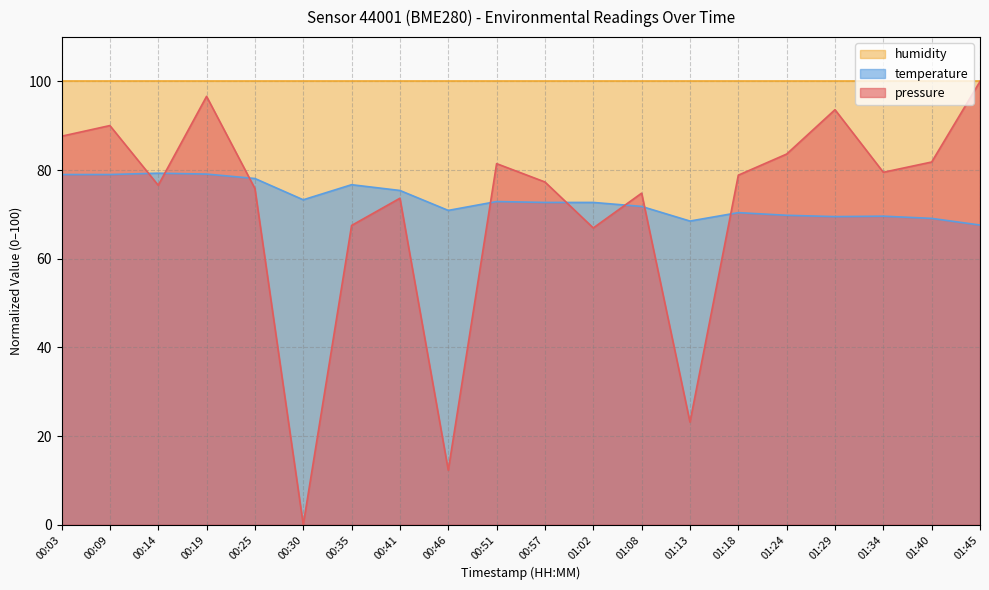

What is the sum of the temperature values at 01:18 and 00:03?

149.4